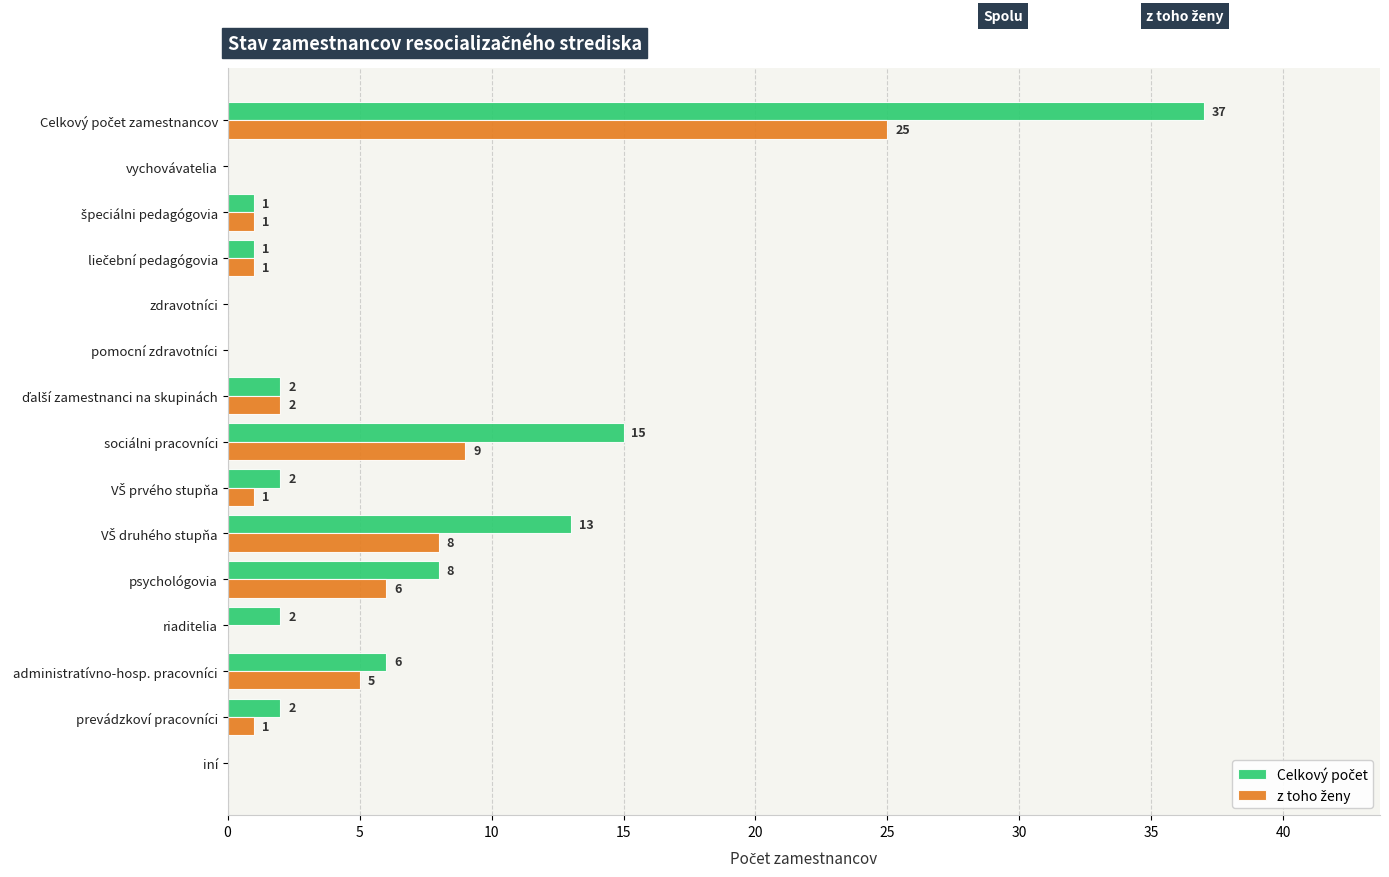

What is the greatest value displayed?

37